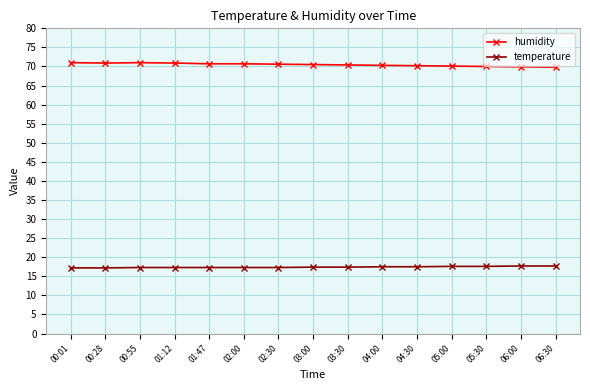

Where does the humidity series first go above 70?

00:01